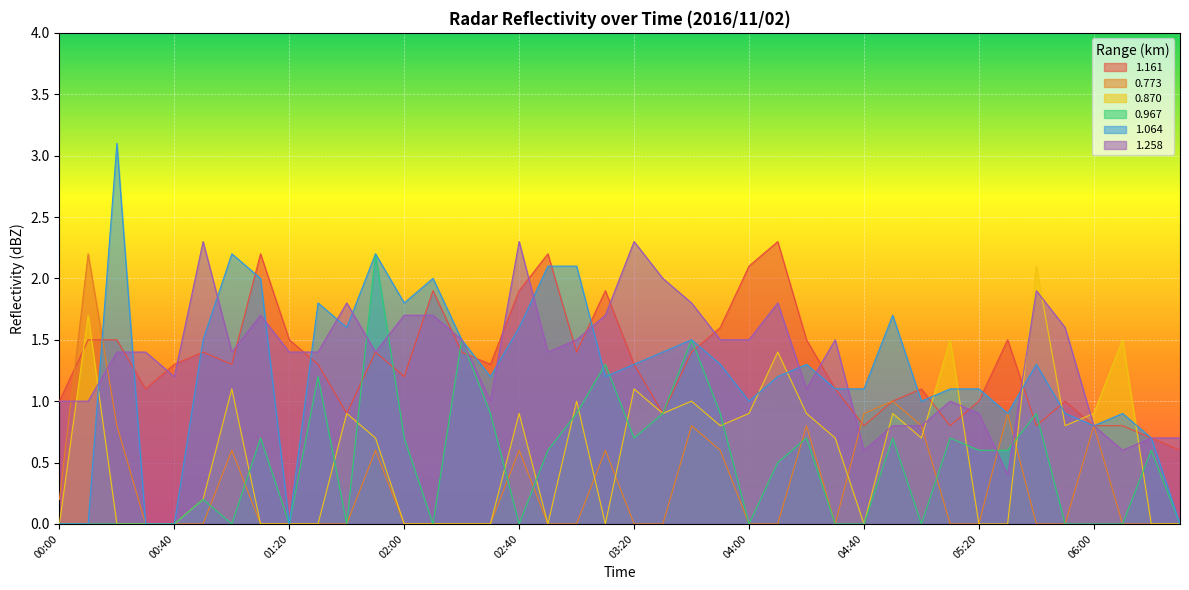

At how many categories does at least one series exceed 2?

13